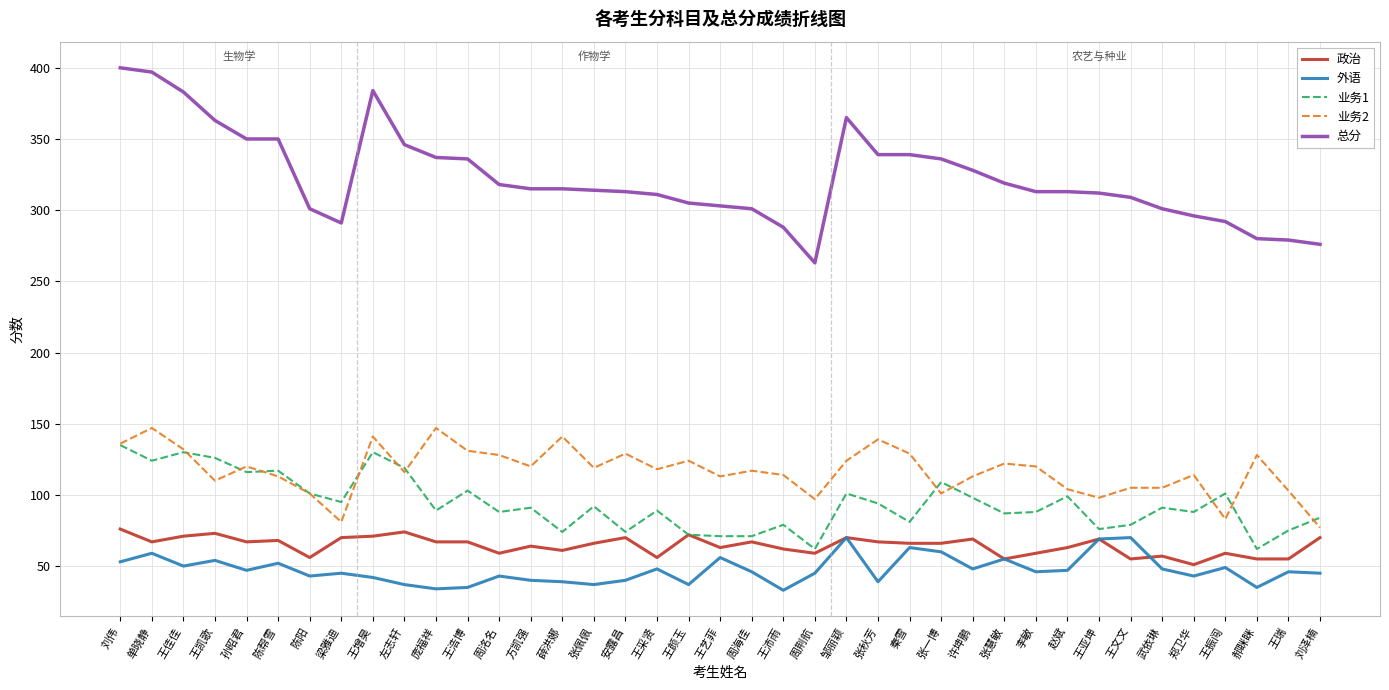

What is the maximum value shown in the chart?

400